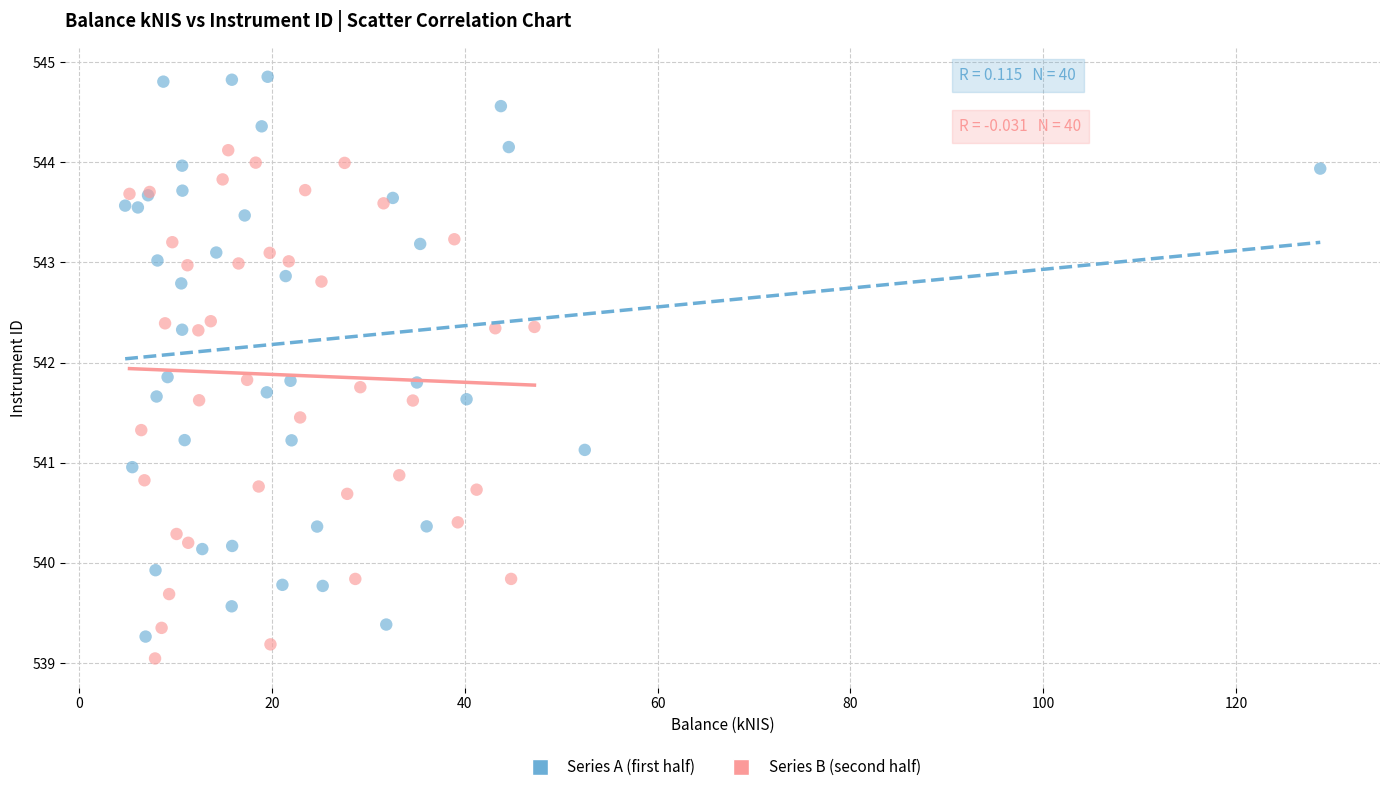

Which series contains the highest Y value?

Series A (first half)